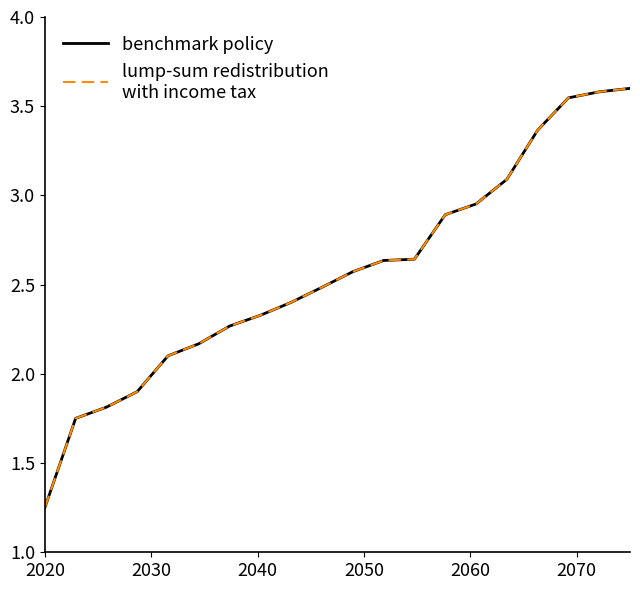

Does the chart have visible grid lines?

No